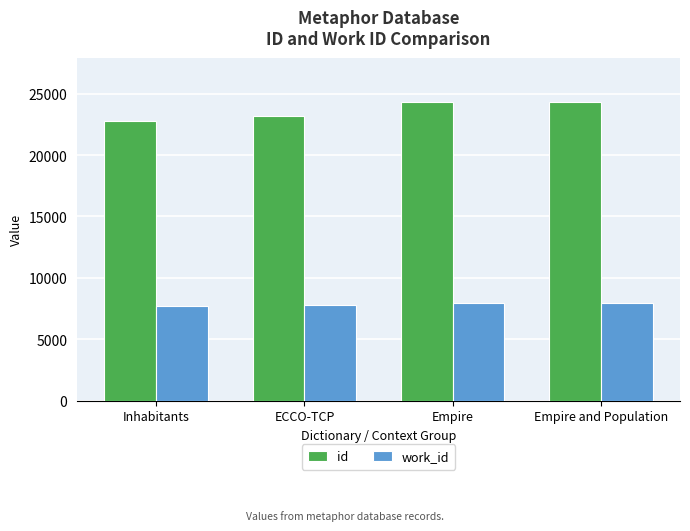

True or false: work_id has a value of 7677 at Inhabitants.

True